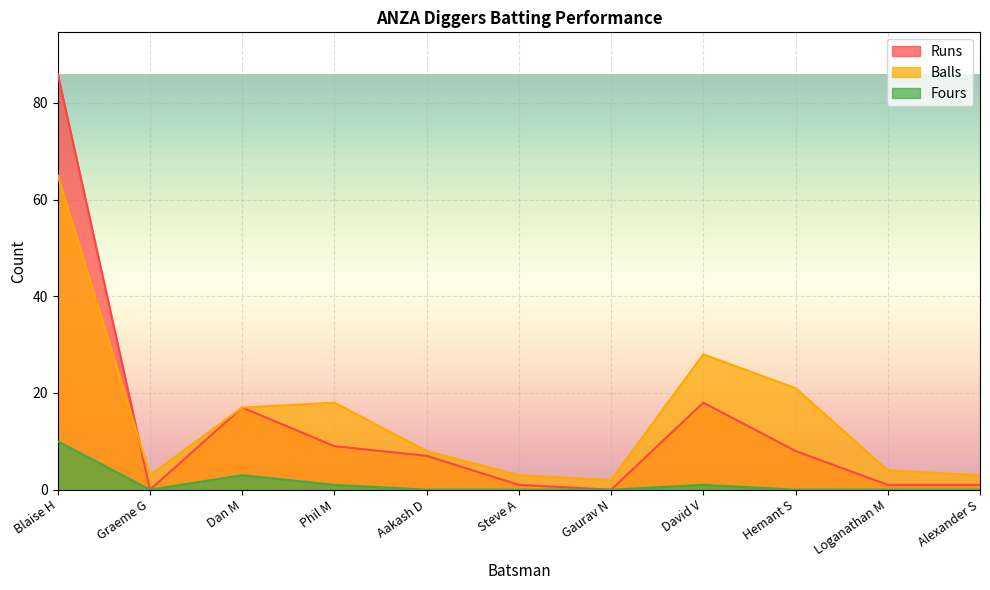

The value of Fours at Hemant S is -3. True or false?

False